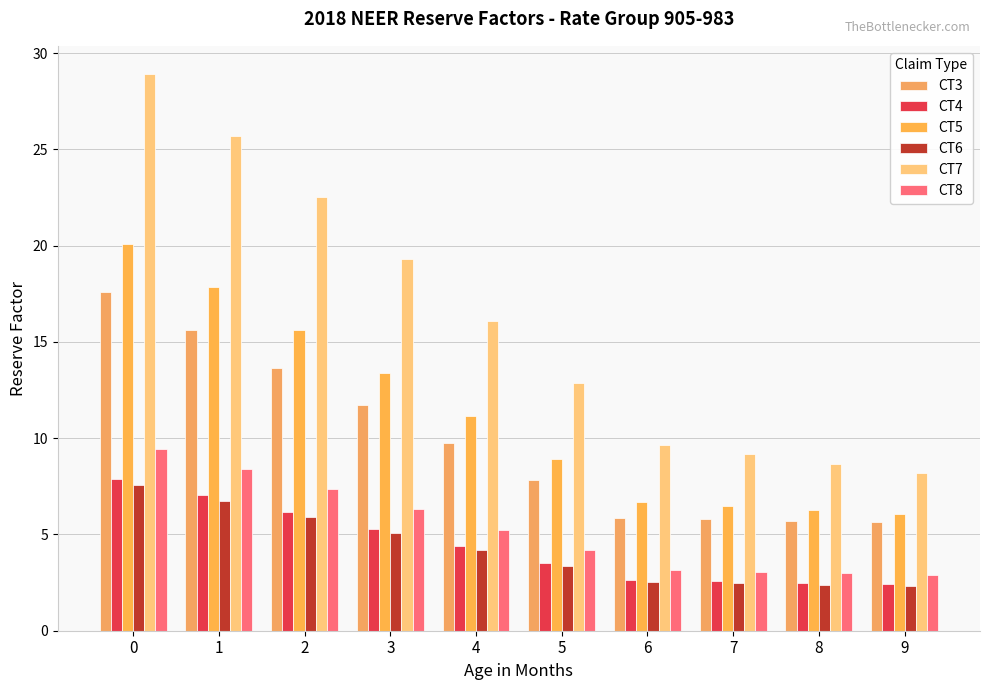

True or false: CT6 has a value of 6.7 at 1.

True